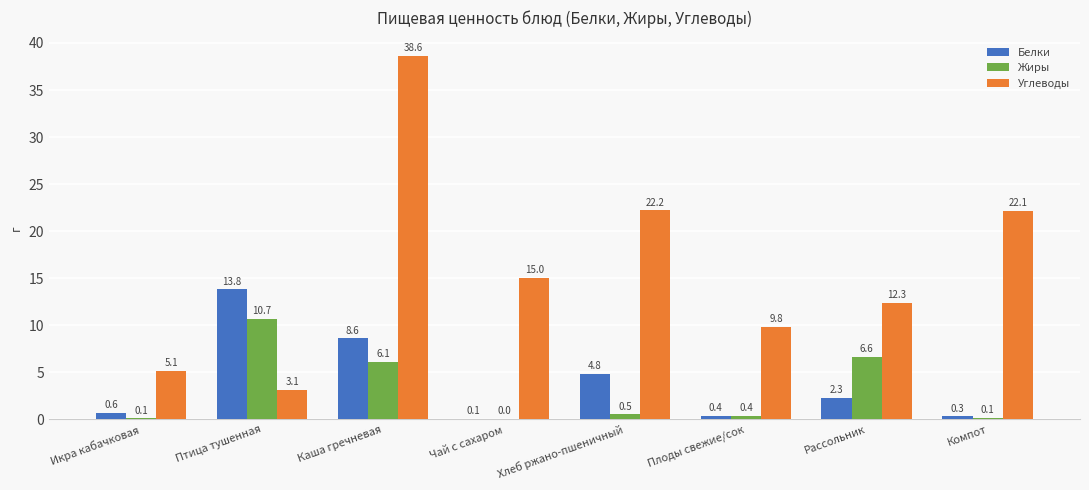

What is the highest value of the Углеводы series?

38.6